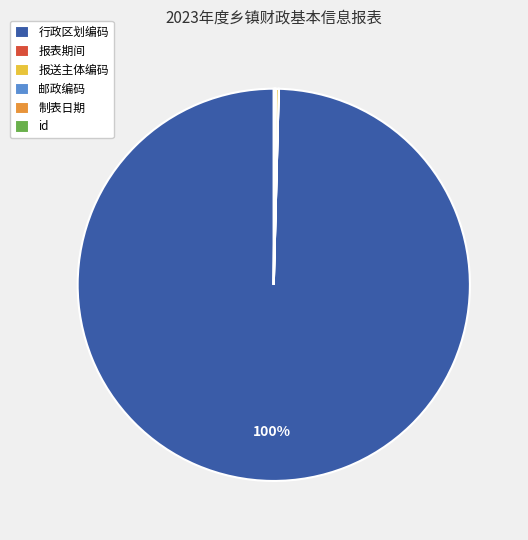

Is it true that 行政区划编码 is 94% of the pie?

False